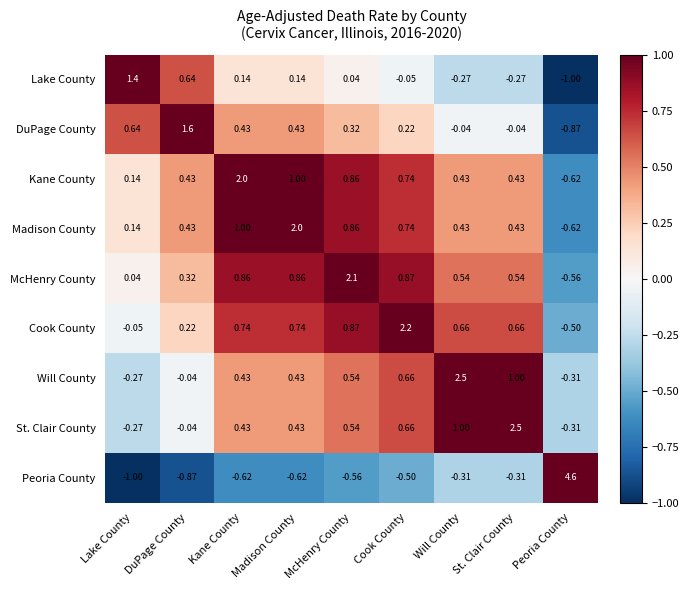

What is the spread (max minus min) of values at Madison County?

2.6